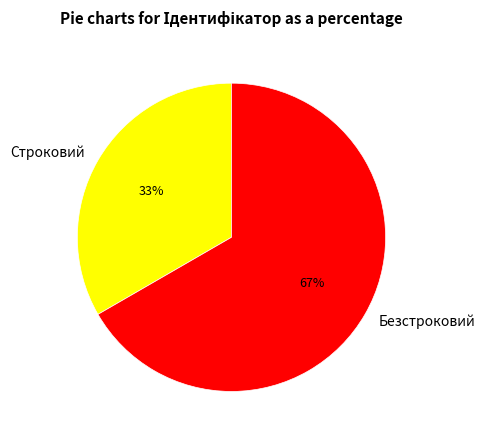

Which slice is the largest?

Безстроковий